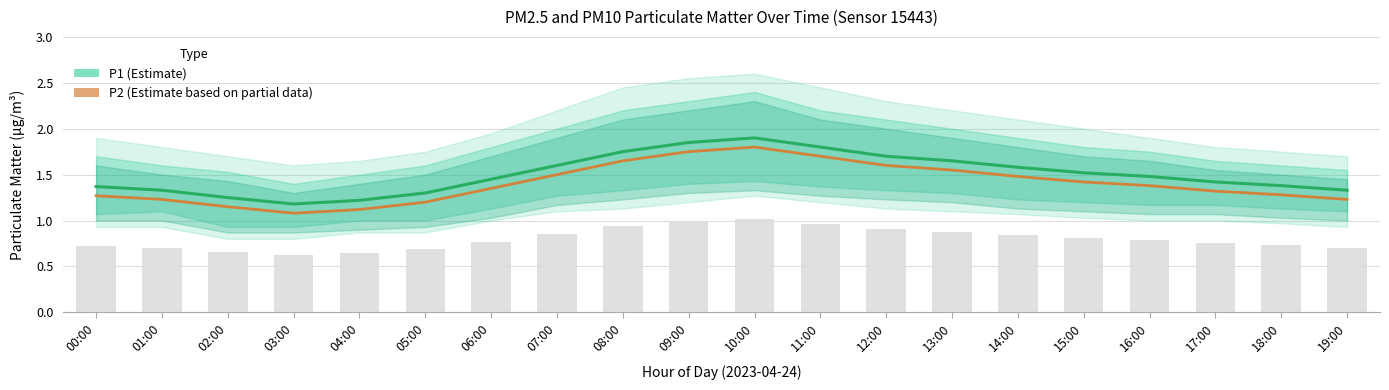

What is the label of the 20th bar from the left?

19:00